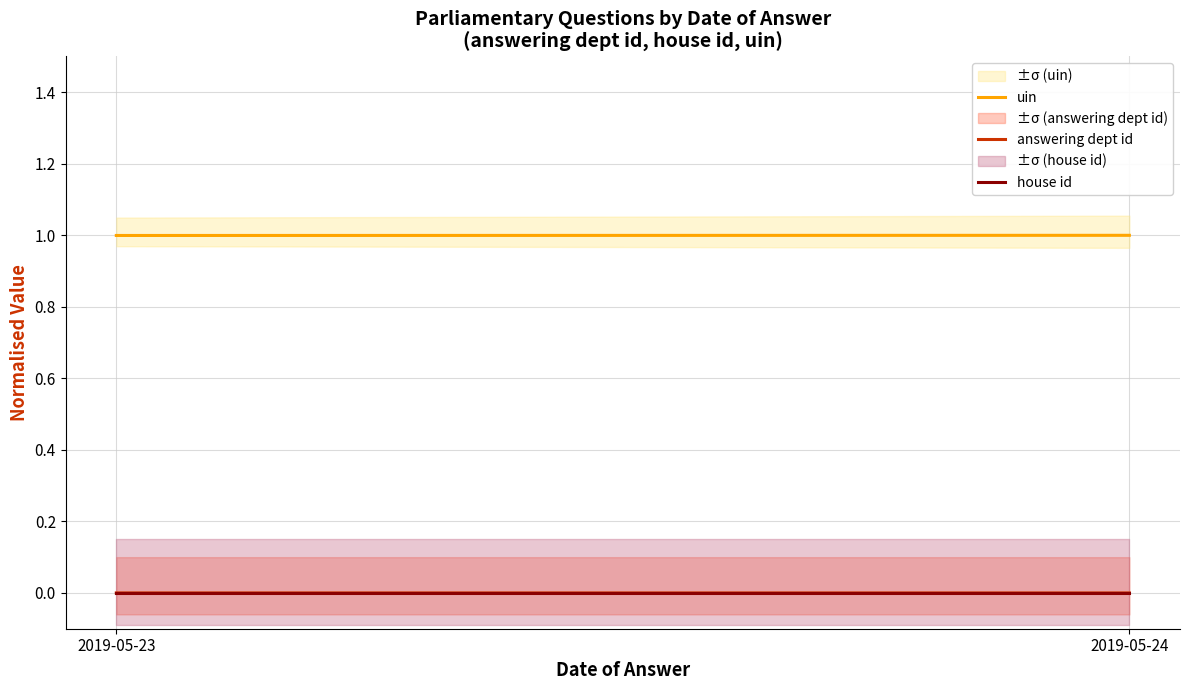

Is it true that uin equals 1.7 at 2019-05-24?

False